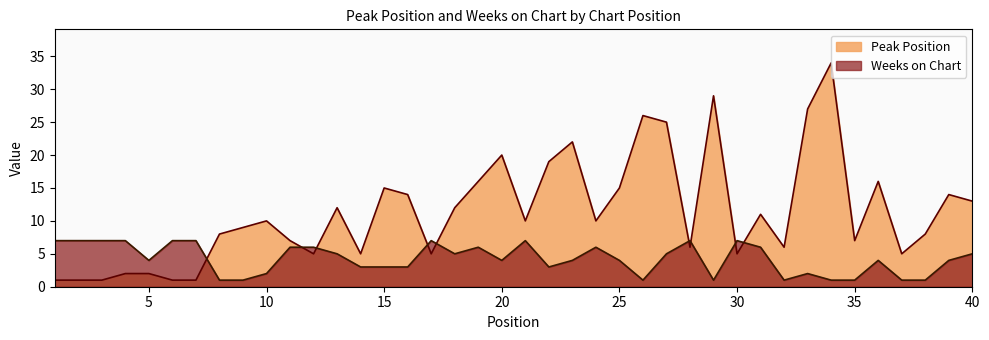

Which label corresponds to the largest value in the chart?

34